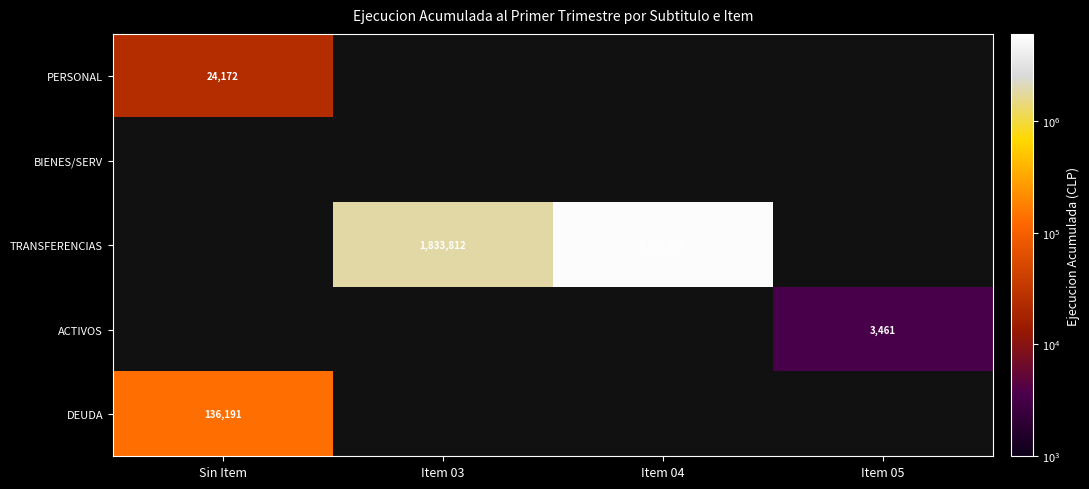

The value of ACTIVOS at Item 05 is 1122. True or false?

False